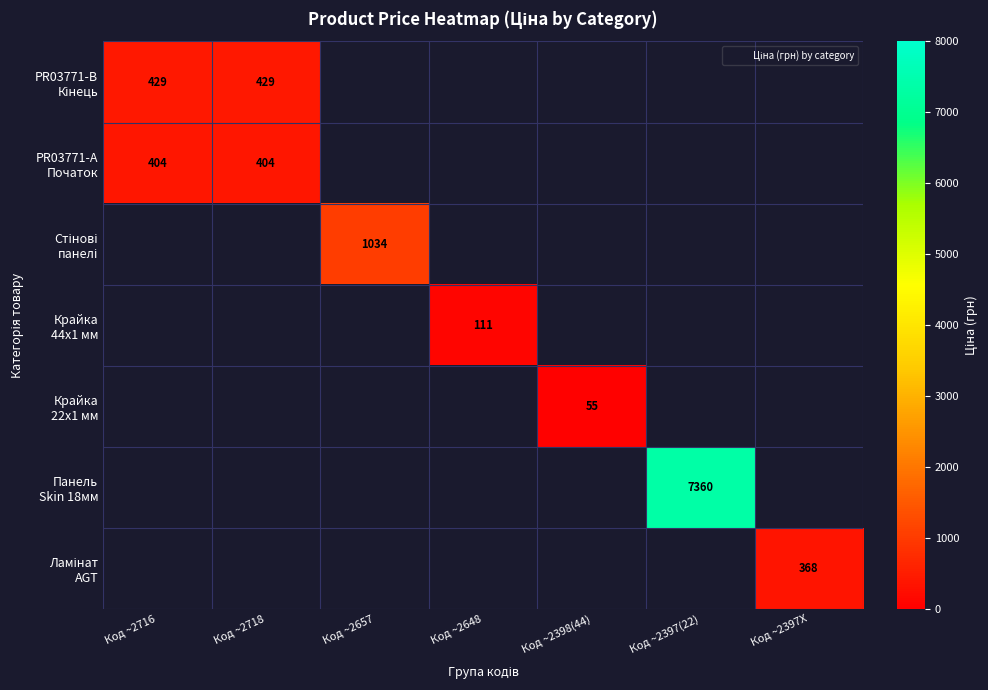

At Код ~2648, list the series in order from largest to smallest.

PR03771-B Кінець, PR03771-А Початок, Стінові панелі, Крайка 44x1 мм, Крайка 22x1 мм, Панель Skin 18мм, Ламінат AGT